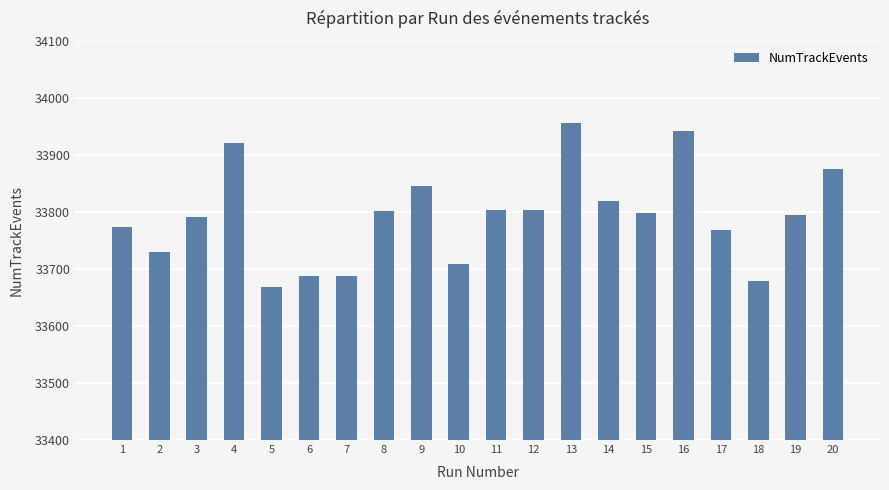

Reading right to left, extract all data points from this chart.

20=33875	19=33794	18=33678	17=33768	16=33942	15=33798	14=33819	13=33955	12=33804	11=33804	10=33709	9=33846	8=33801	7=33688	6=33688	5=33669	4=33921	3=33791	2=33729	1=33774